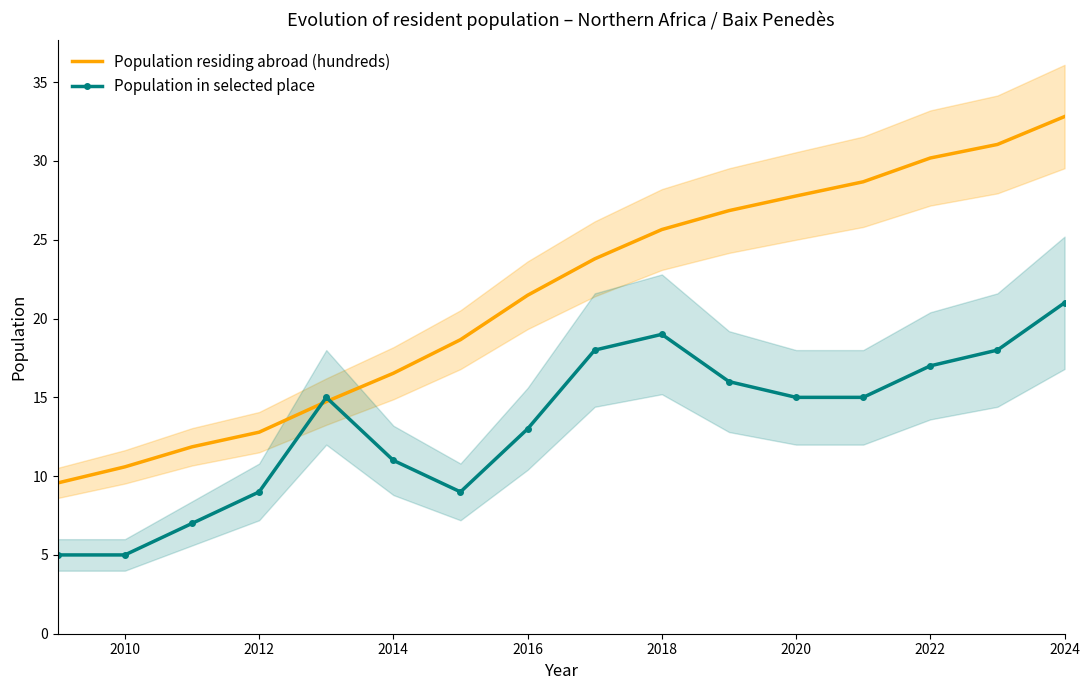

Which series has the largest total across all categories?

Population residing abroad (hundreds)